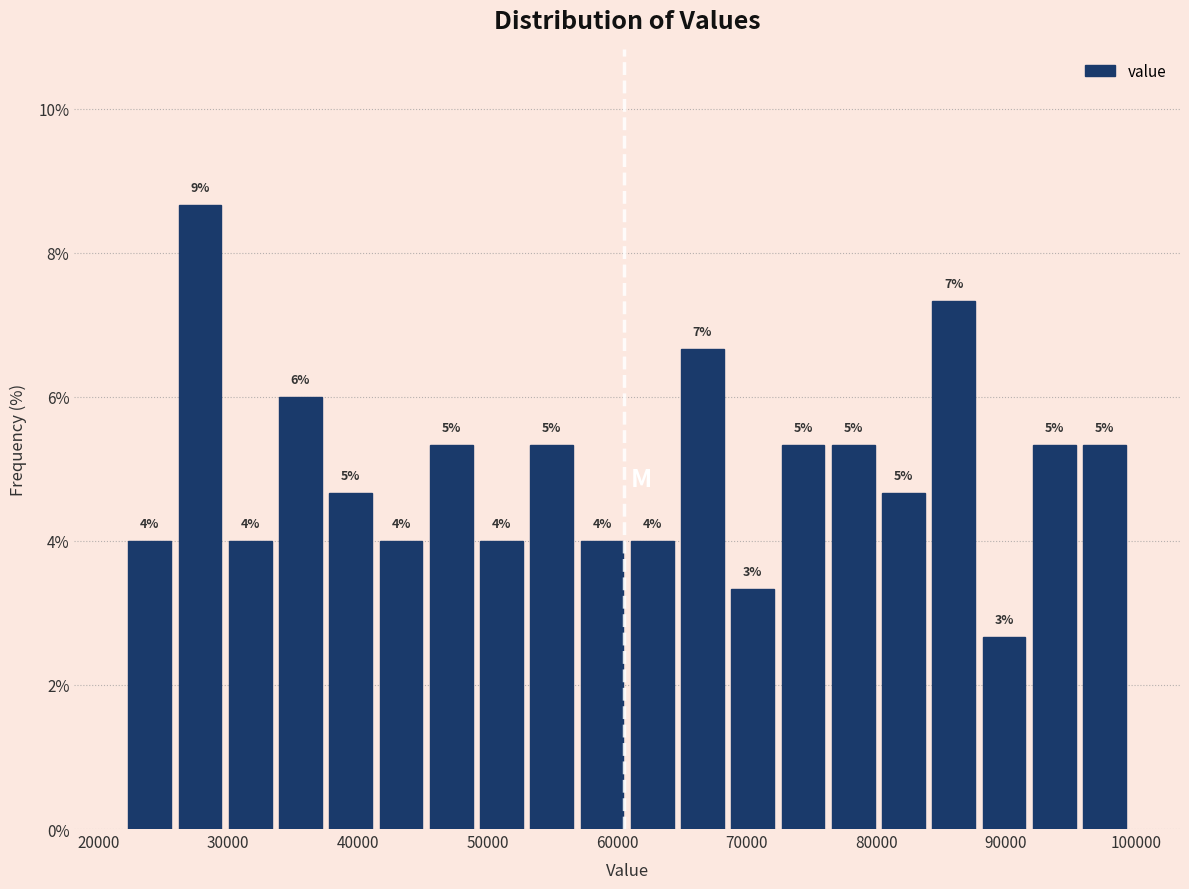

Read against the x-axis, roughly where is the centre of the tallest bar?

28000